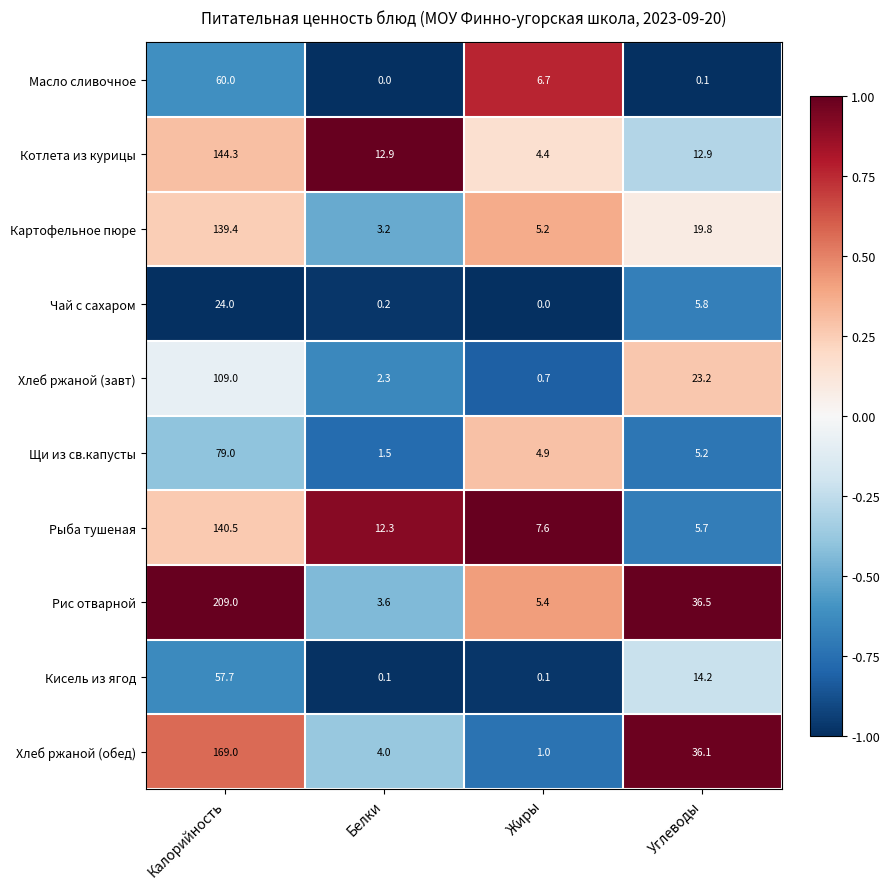

At Белки, list the series in order from smallest to largest.

Масло сливочное, Кисель из ягод, Чай с сахаром, Щи из св.капусты, Хлеб ржаной (завт), Картофельное пюре, Рис отварной, Хлеб ржаной (обед), Рыба тушеная, Котлета из курицы